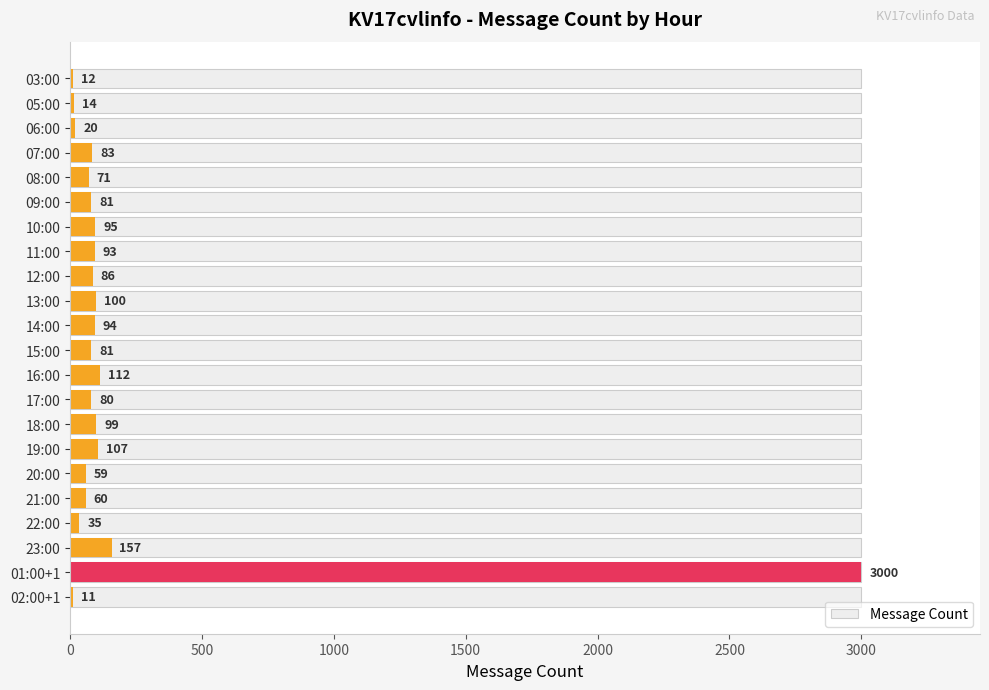

What position from the right is 22:00?

4